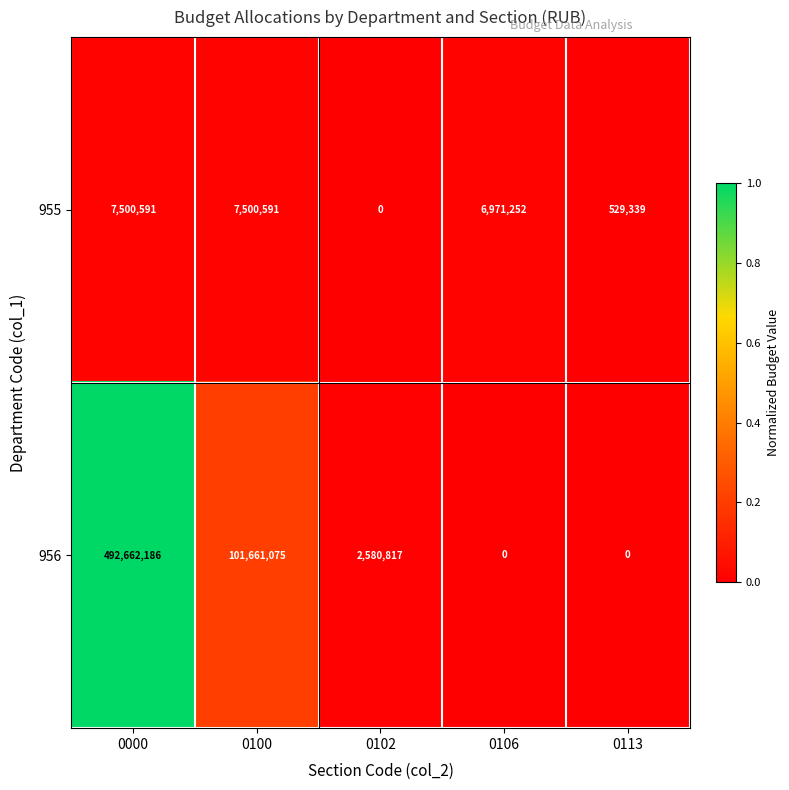

Which series has the largest range (max minus min)?

956